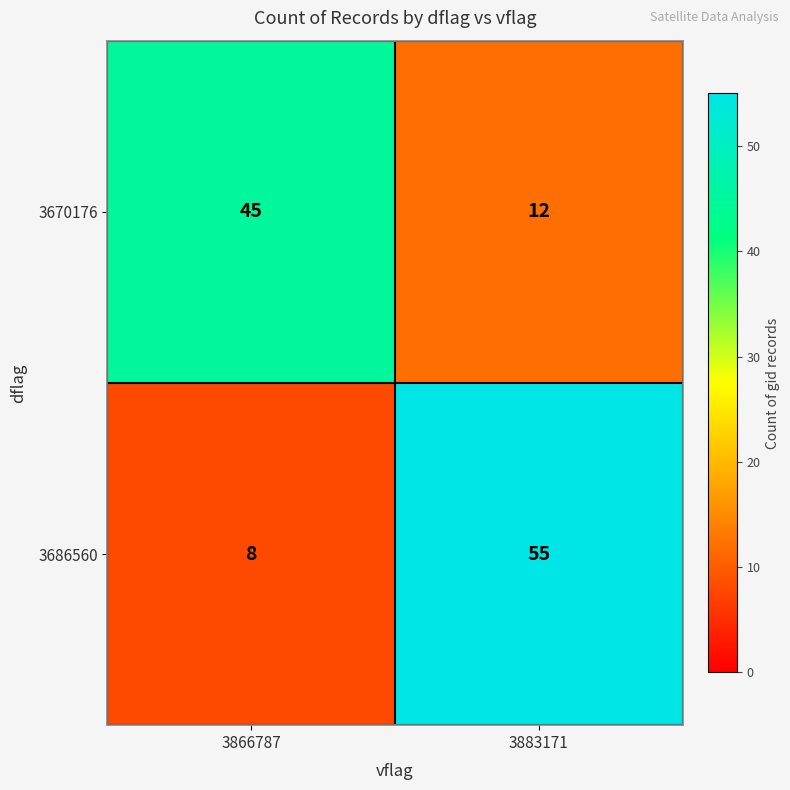

What is the sum of all 3670176 values?

57